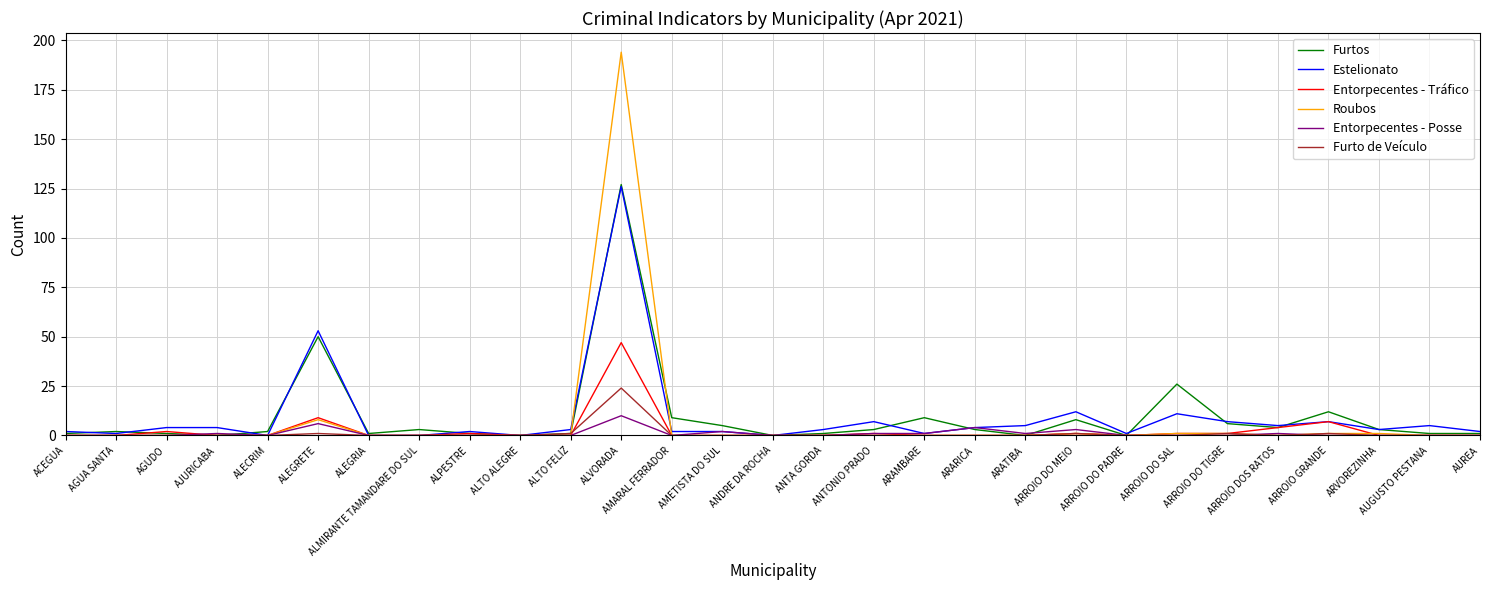

At which category is the sum across all series the highest?

ALVORADA